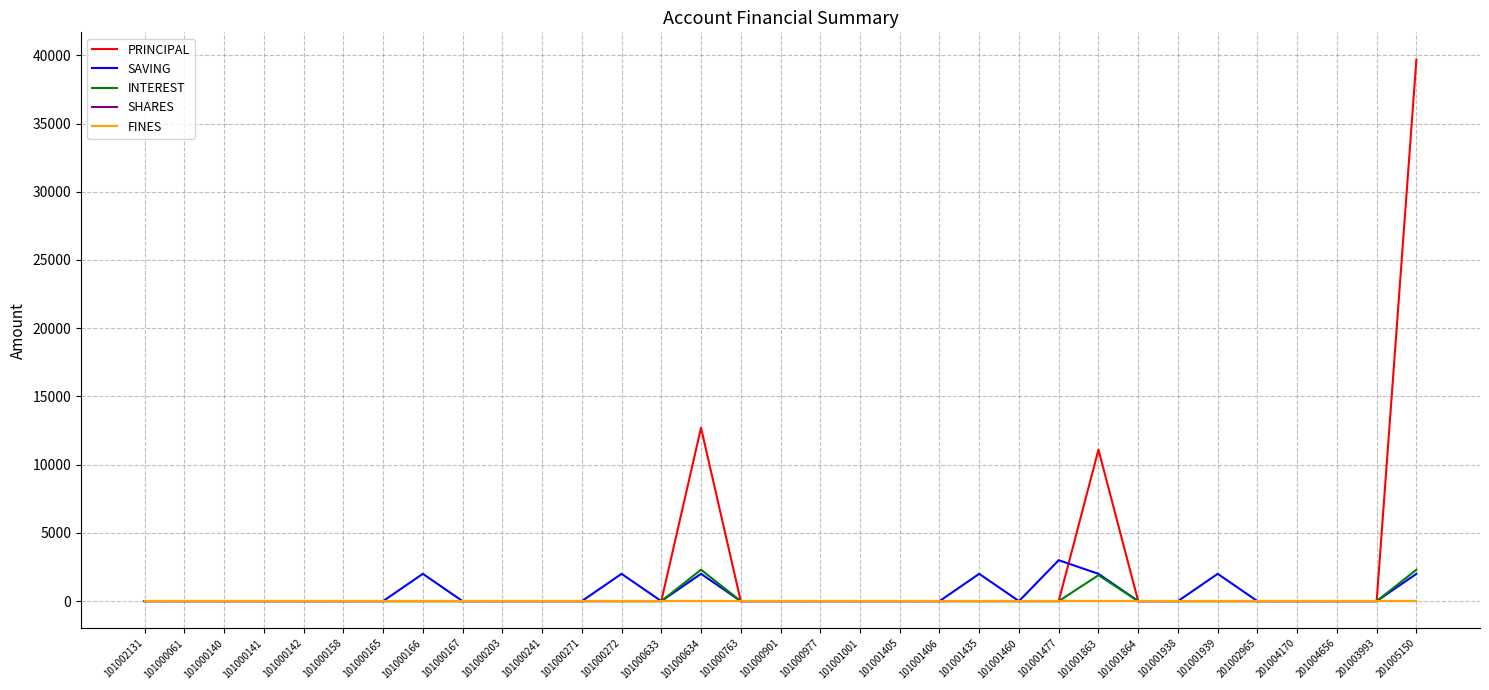

At which label is SHARES closest to 0?

101002131